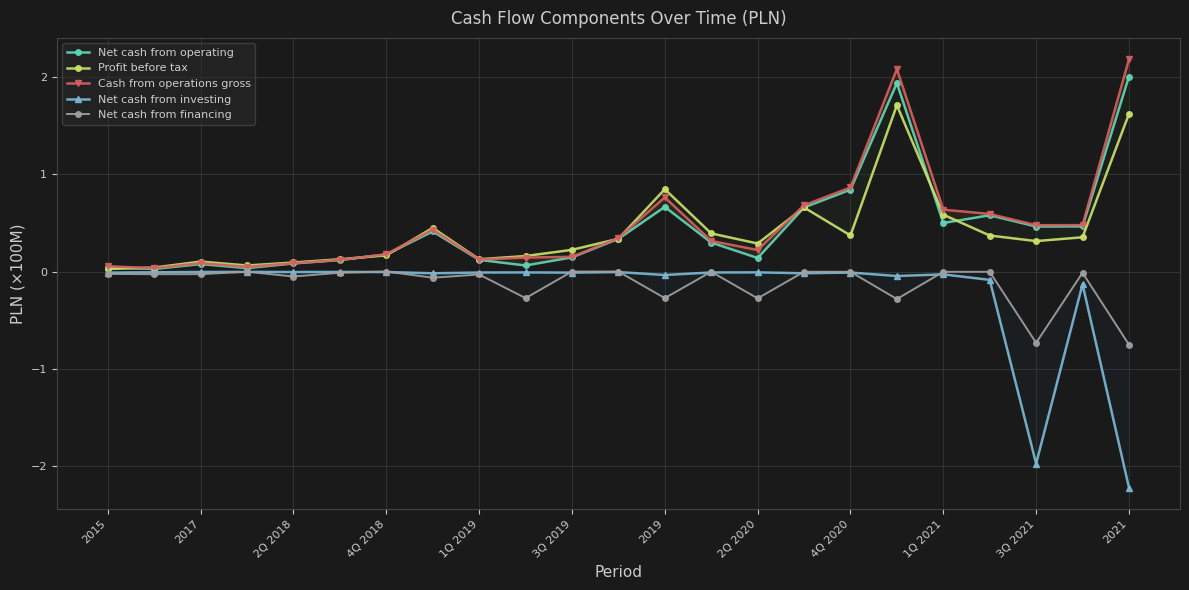

At 2015, list the series in order from smallest to largest.

Net cash from financing, Net cash from investing, Profit before tax, Net cash from operating, Cash from operations gross